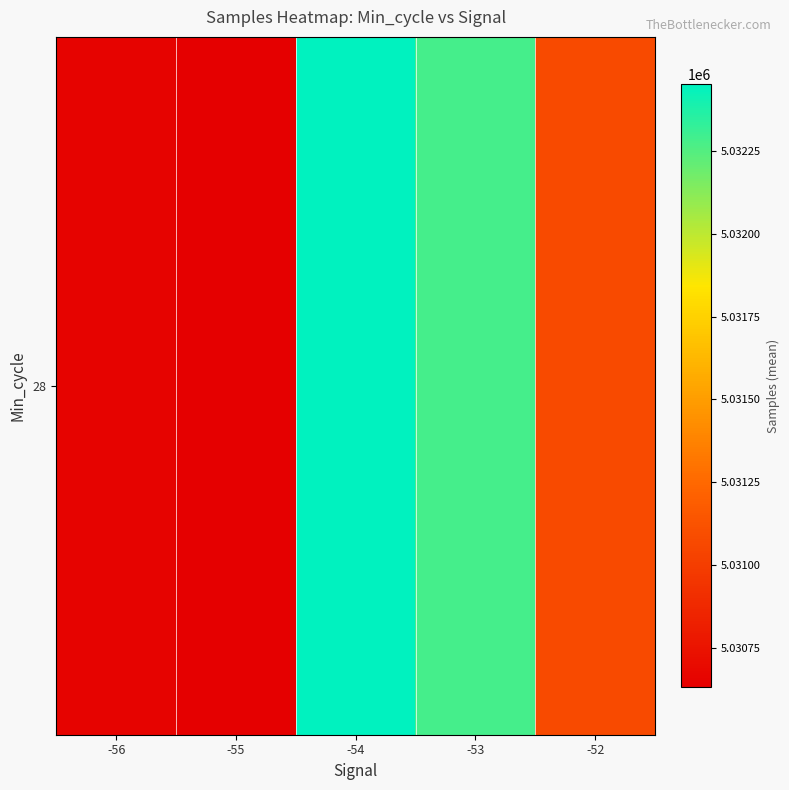

Between -54 and -56, which is larger?

-54